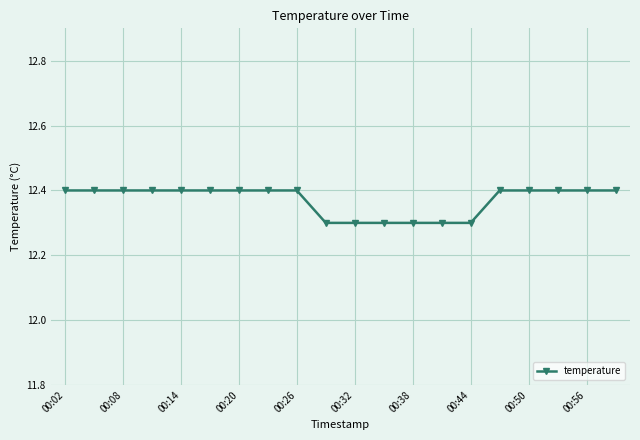

What is the smallest value displayed?

12.3